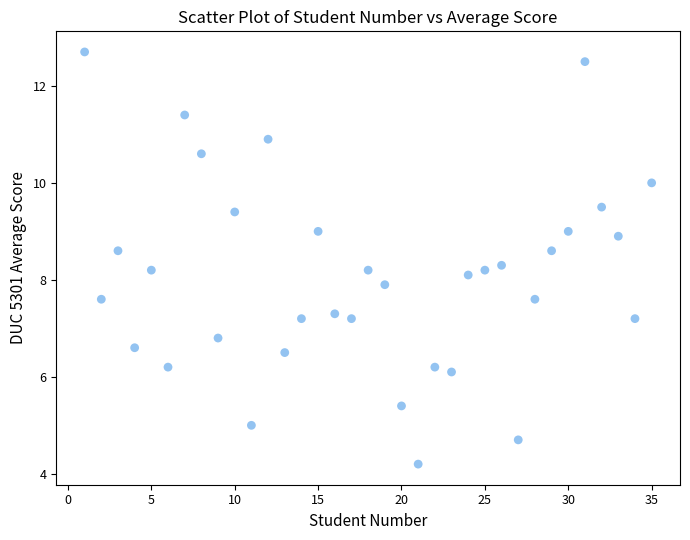

What is the range of X values (max minus min)?

34.0